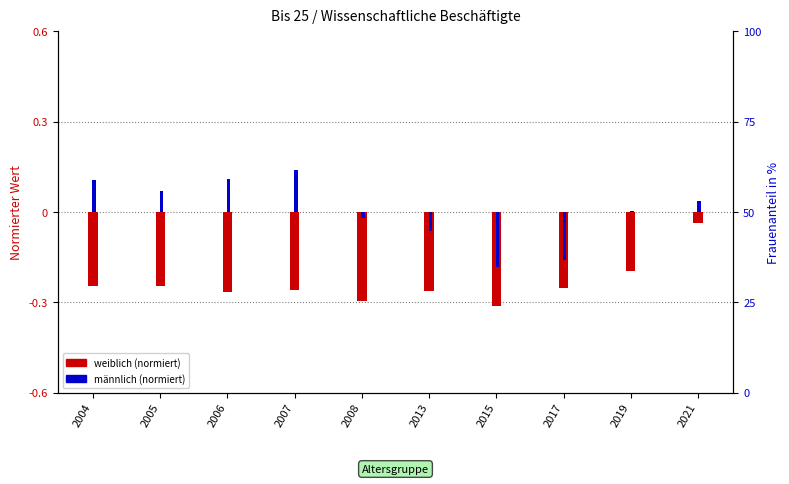

Reading left to right, what are all the values shown in this chart?

weiblich (norm.): -0.2	-0.2	-0.3	-0.3	-0.3	-0.3	-0.3	-0.3	-0.2	-0.0
männlich (norm.): 0.1	0.1	0.1	0.1	-0.0	-0.1	-0.2	-0.2	0.0	0.0